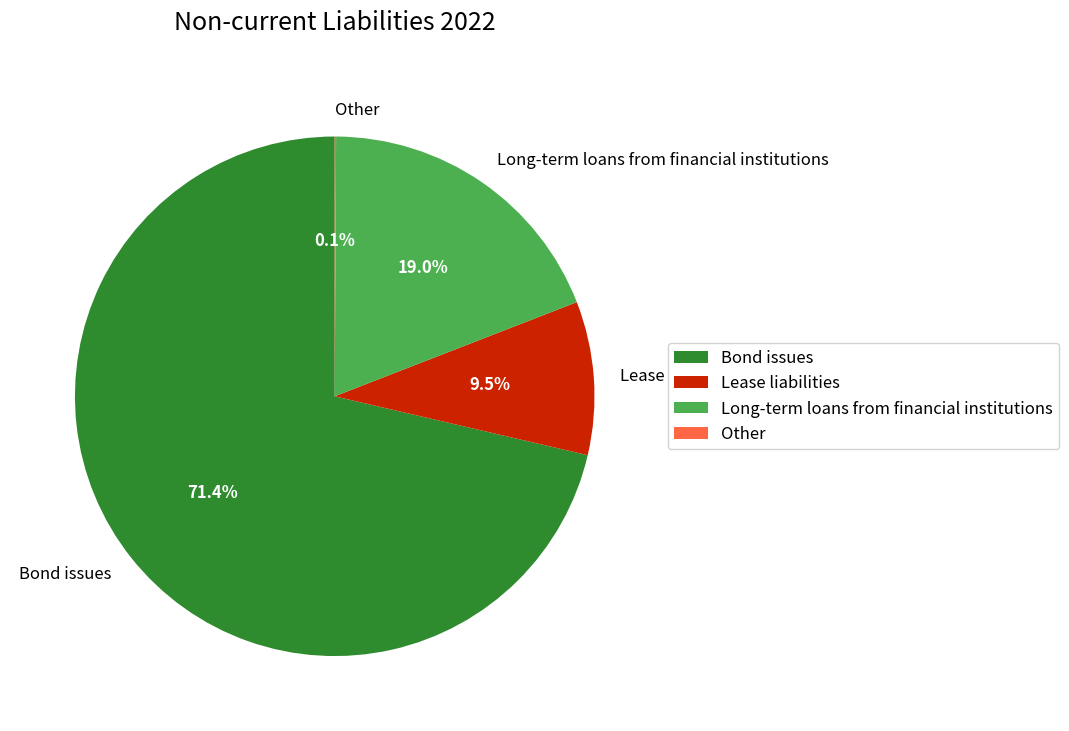

True or false: Bond issues accounts for 65% of the total.

False